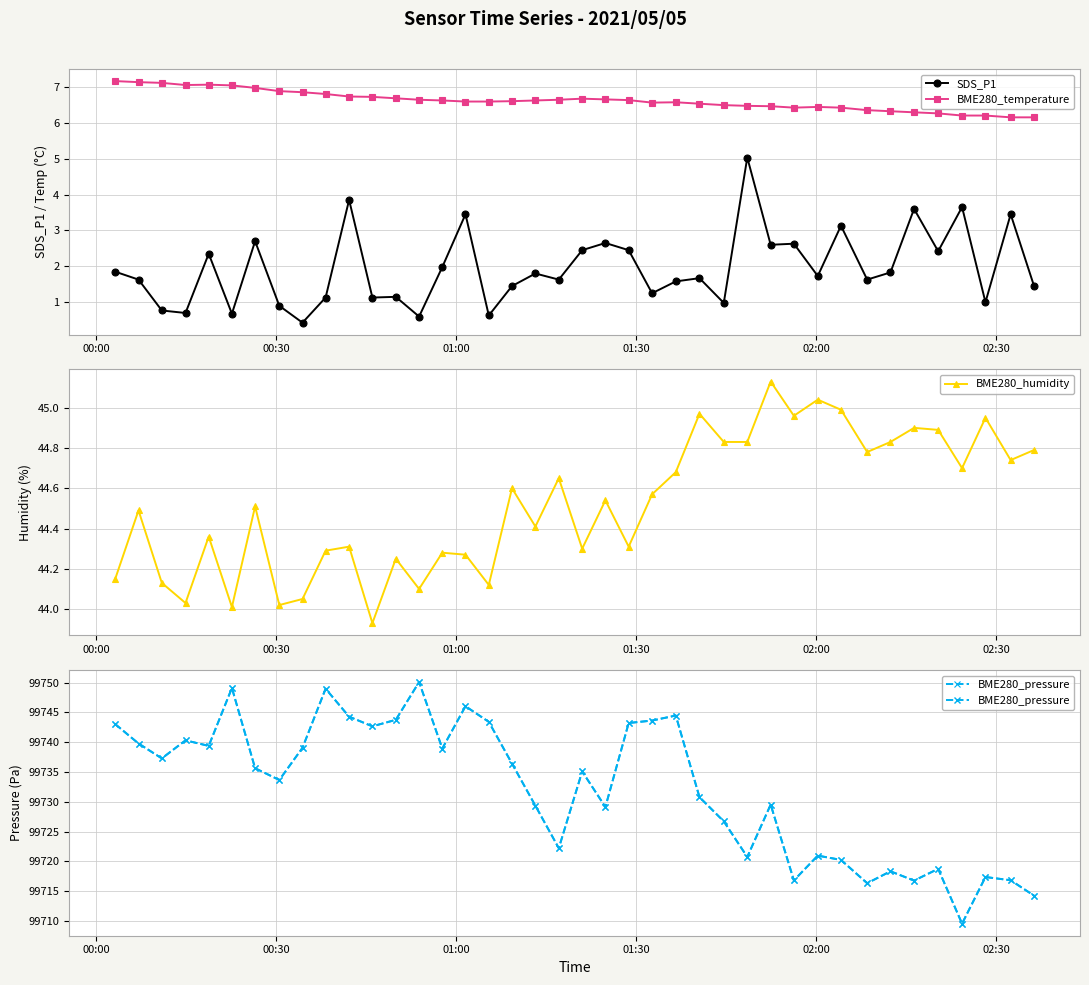

What is the value of the SDS_P1 point at the 21st from the left?

2.5